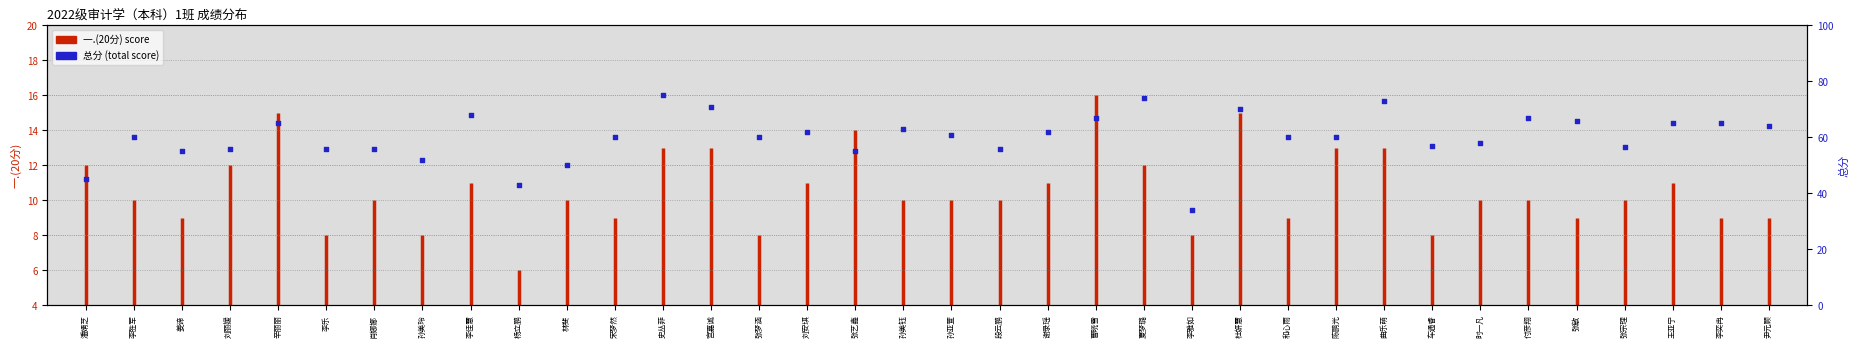

Between 尹元顾 and 姜谛, which is larger?

尹元顾